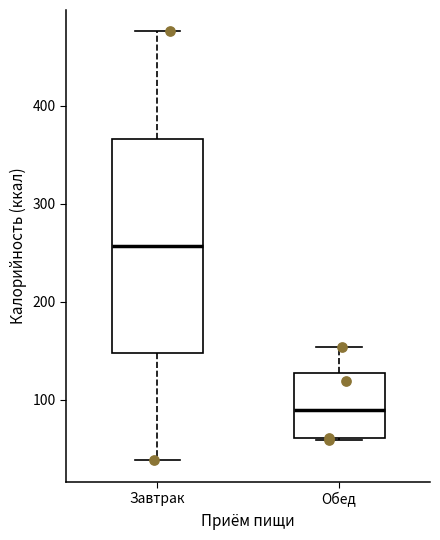

Where is the lower edge of the box for Завтрак on the y-axis? The values are not printed on the chart, so give them approximately, as read against the axis.

150